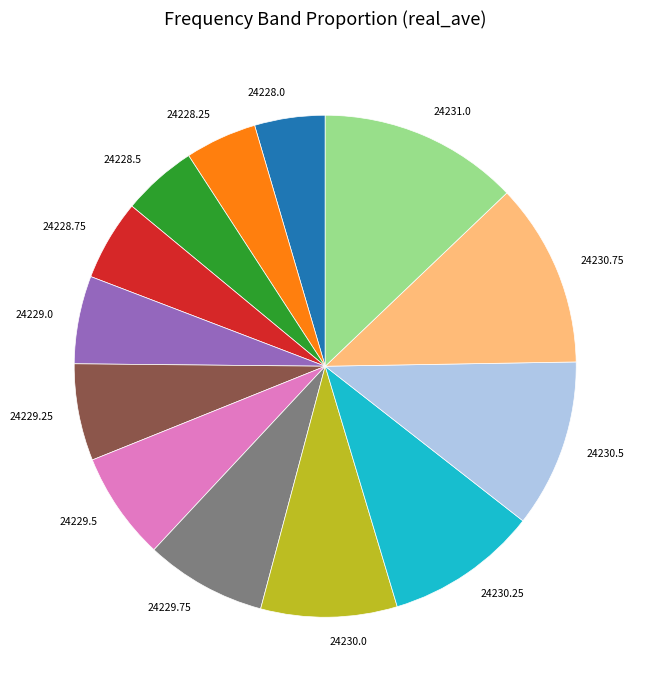

Approximately how many times larger is the value at 24230.25 compared to 24228.0?

2.2